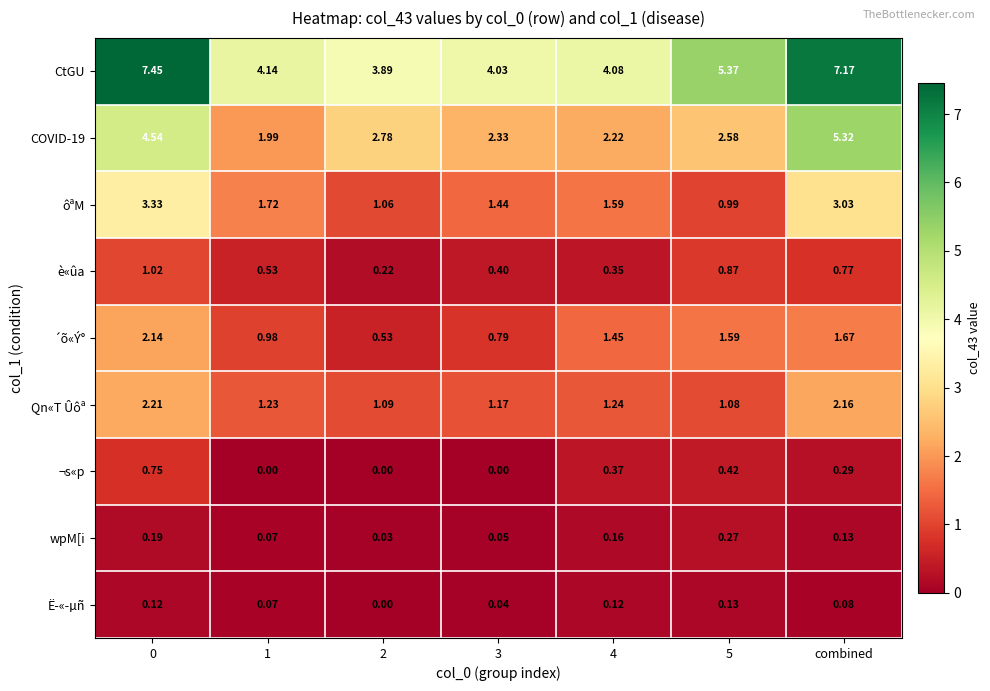

Is the value of ¬s«p at 0 greater than the value of Qn«T Ûôª at 2?

No